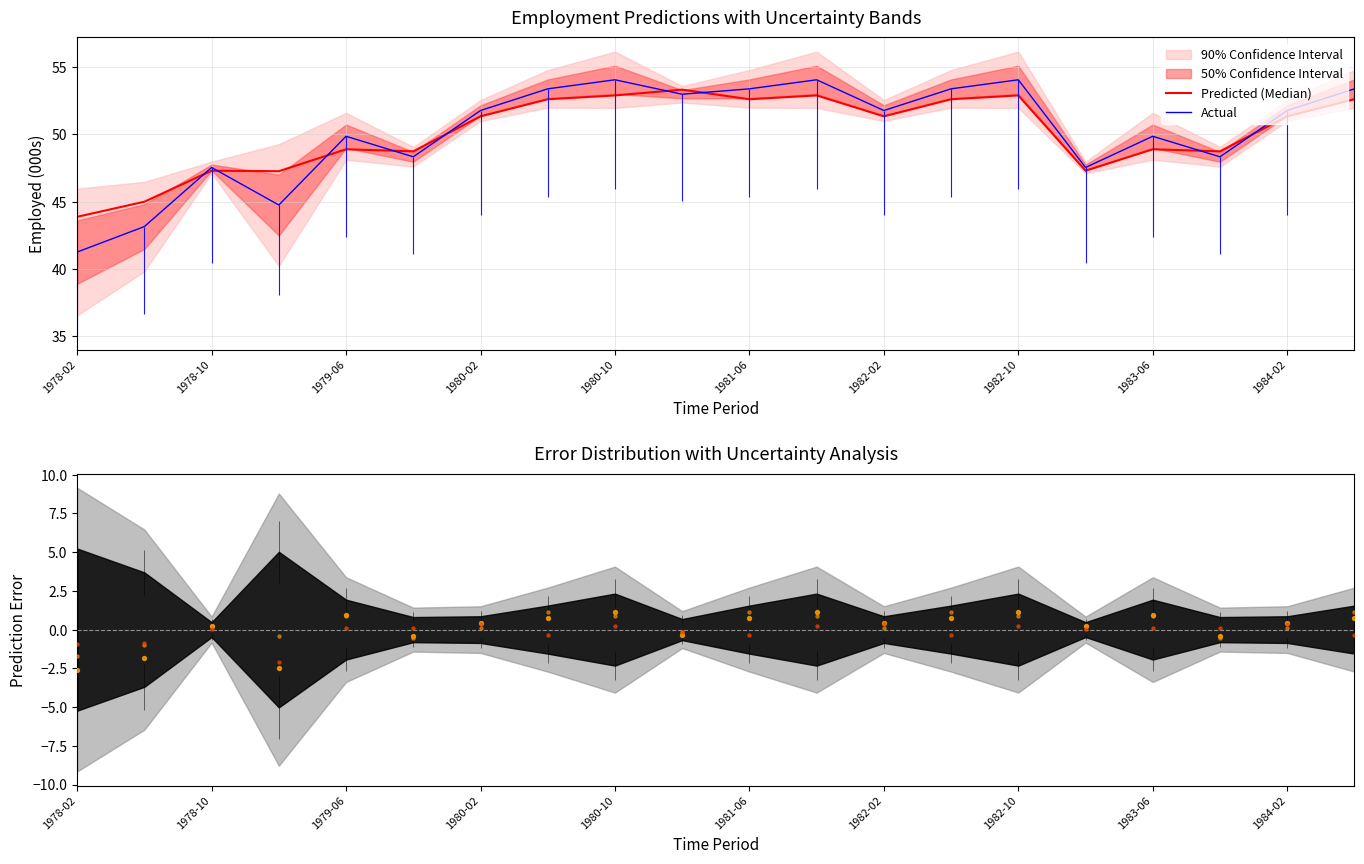

What is the maximum value for Actual?

54.1